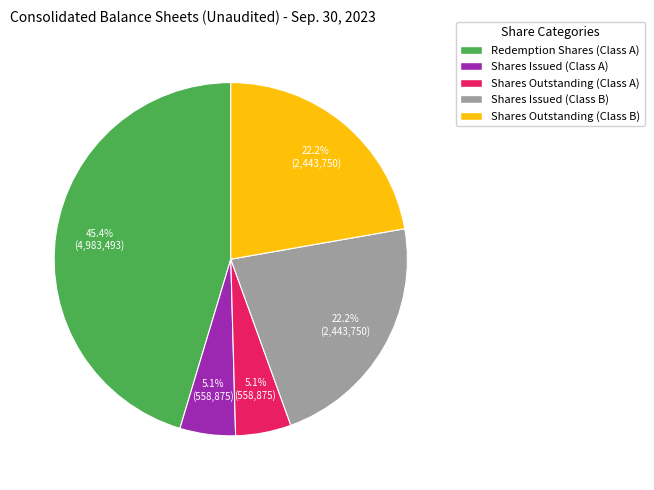

What is the largest slice in the pie chart?

Redemption Shares (Class A)